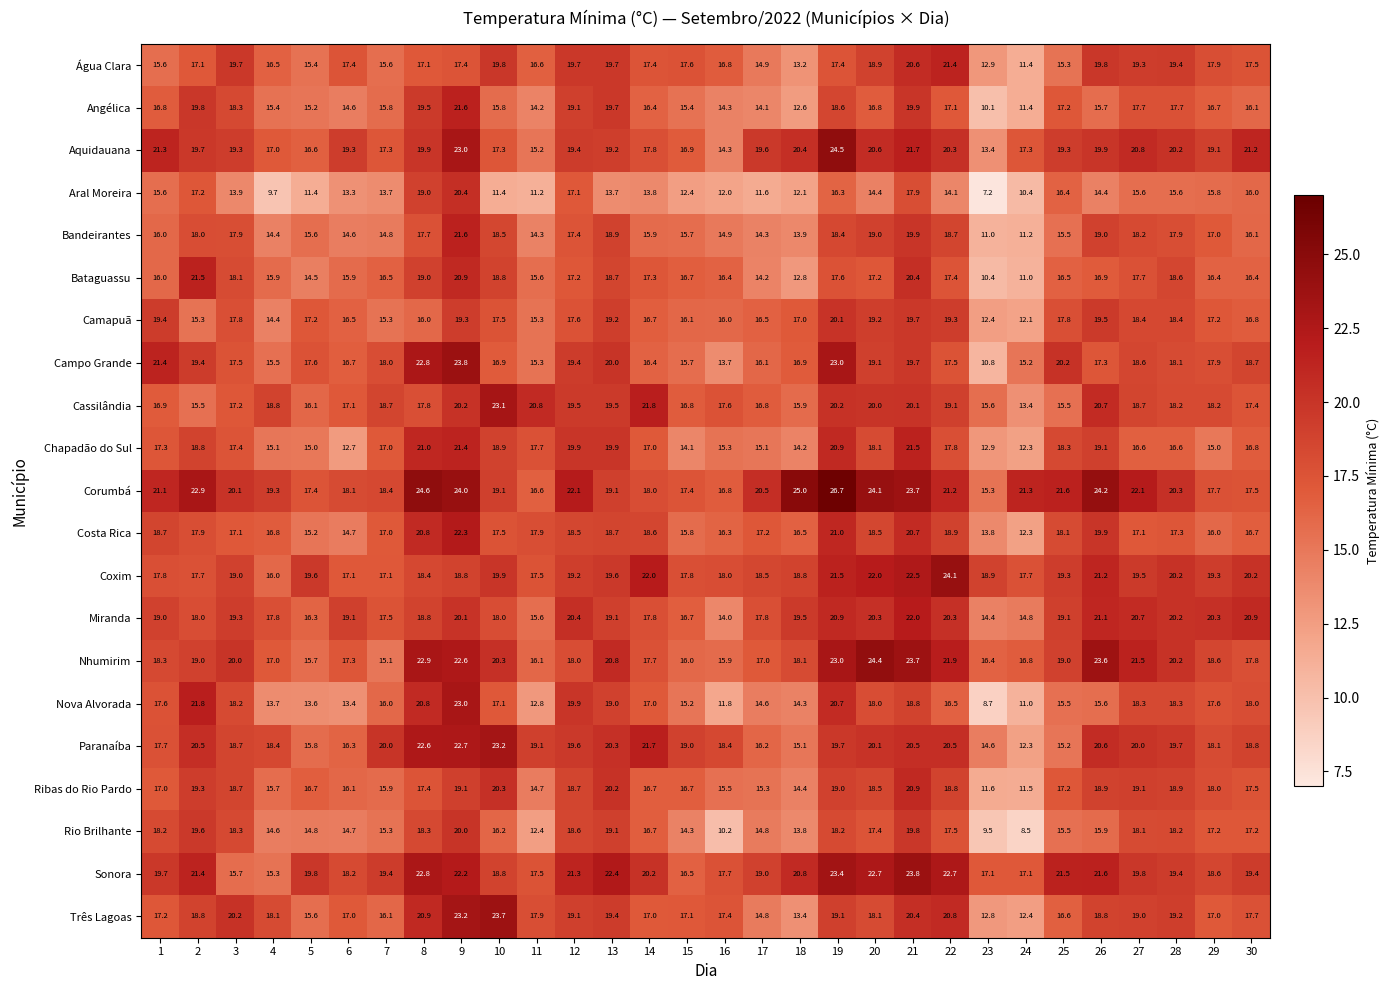

At how many categories does at least one series exceed 10?

30